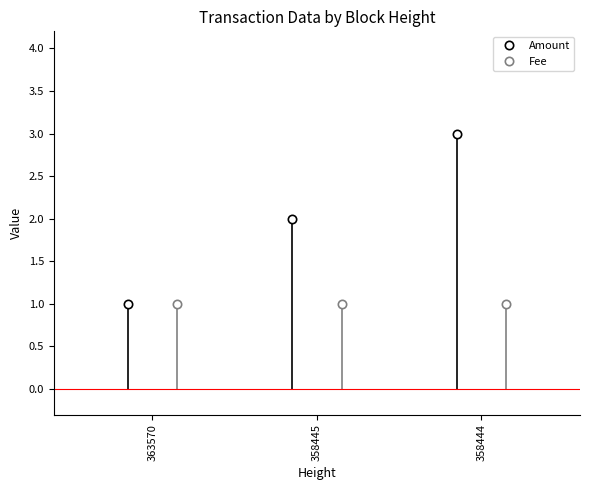

At how many categories does at least one series exceed 2?

1